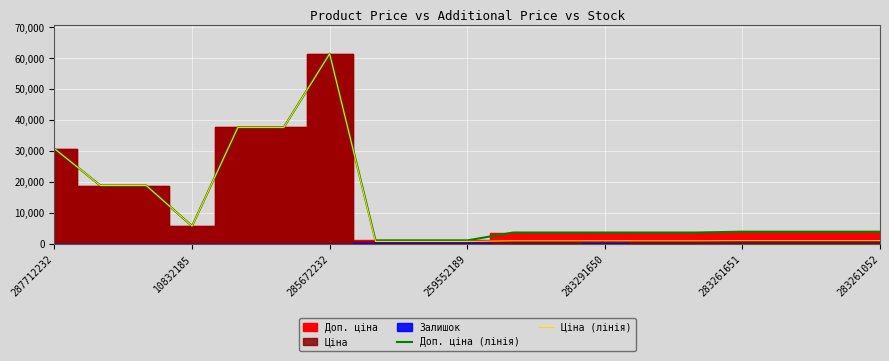

The Ціна (лінія) series shows 5673.8 at 10832185. True or false?

True